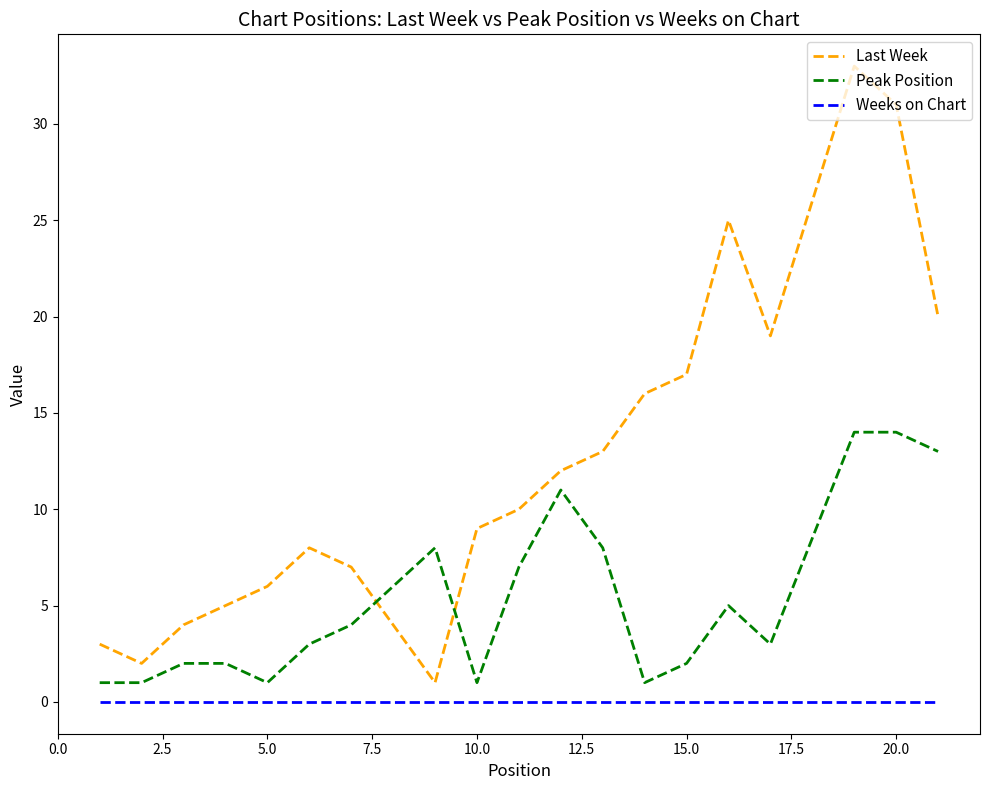

Which series has the largest total across all categories?

Last Week